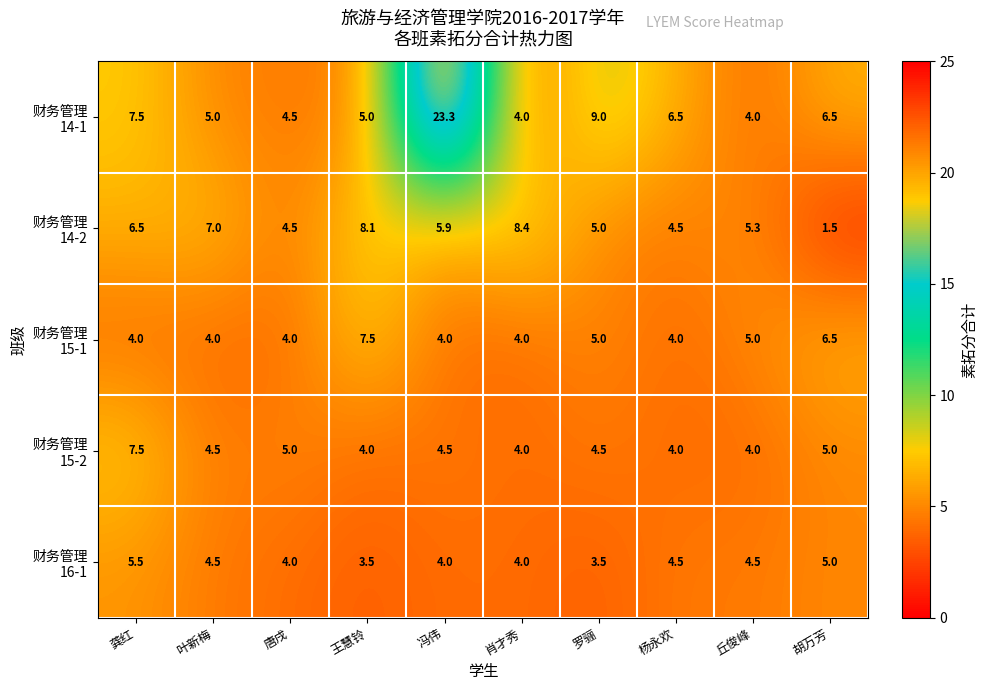

At which category is the sum across all series the highest?

冯伟